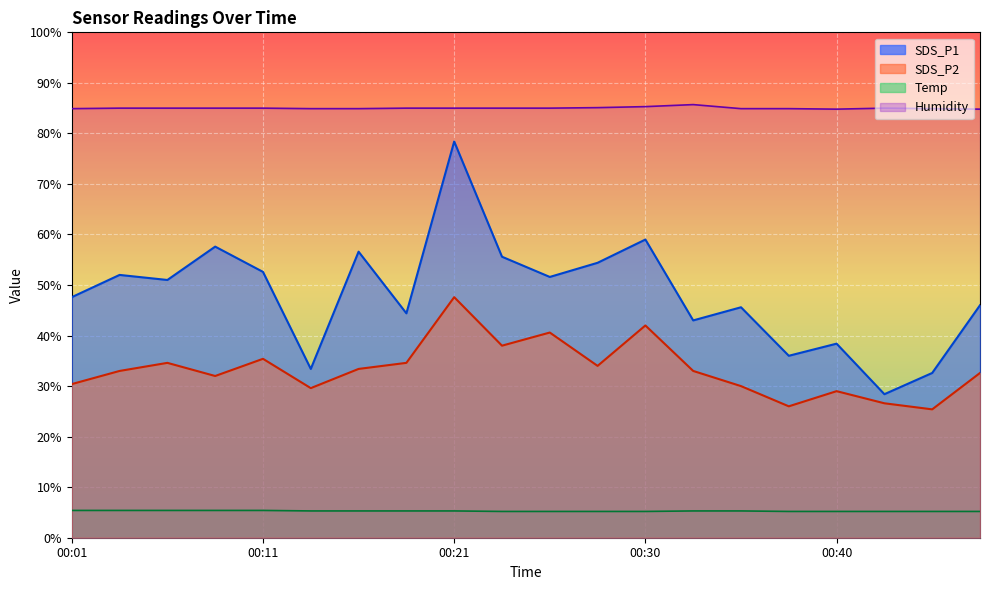

At how many categories does at least one series exceed 54?

20